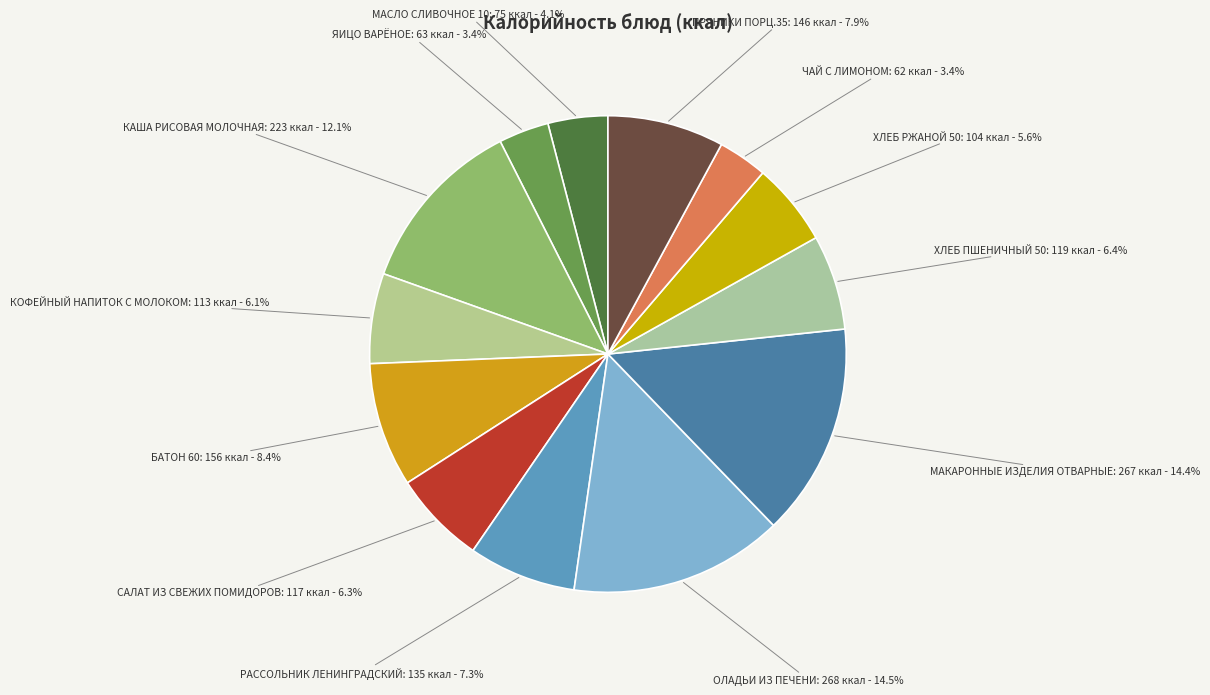

Is it true that ОЛАДЬИ ИЗ ПЕЧЕНИ is 26% of the pie?

False